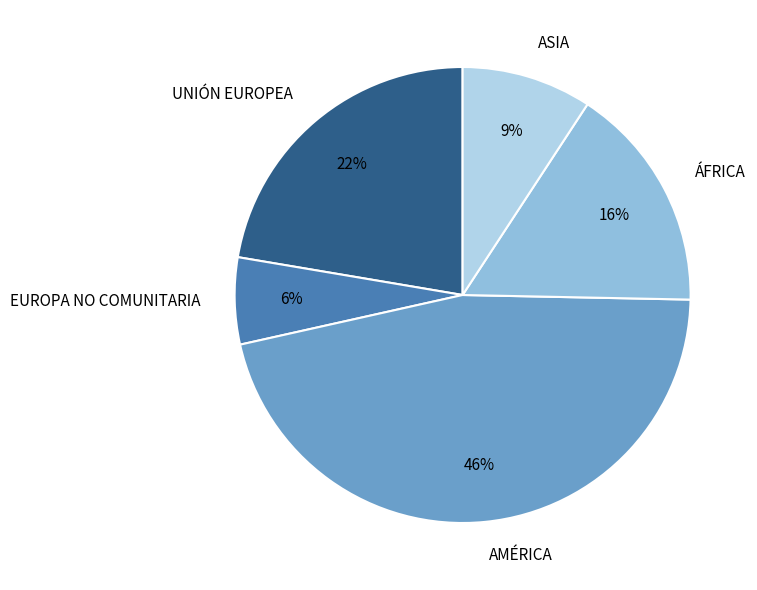

Is it true that EUROPA NO COMUNITARIA is 6% of the pie?

True